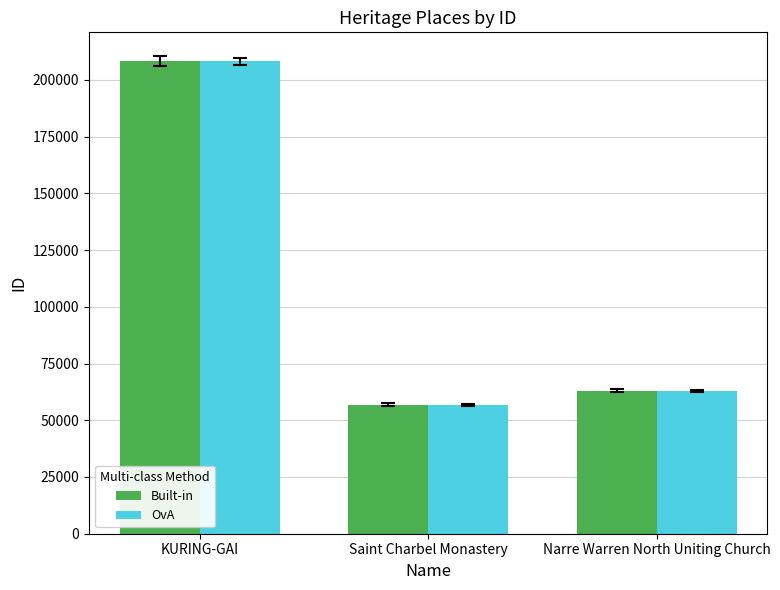

Which category has the highest value in the Built-in series?

KURING-GAI